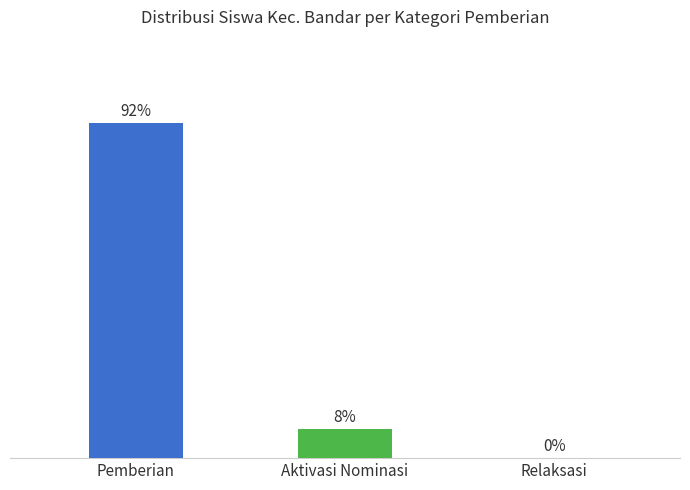

Between Aktivasi Nominasi and Relaksasi, which is larger?

Aktivasi Nominasi